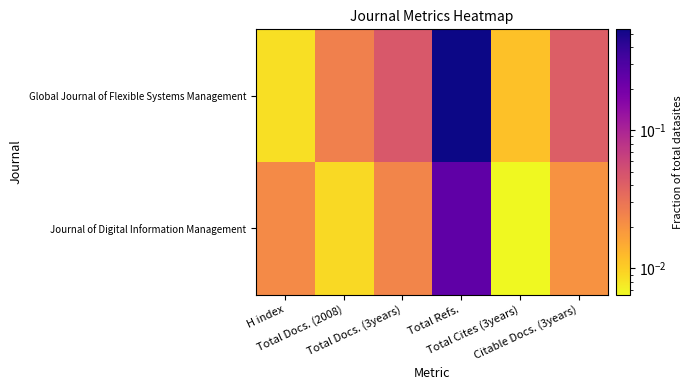

Count the number of data series in this chart.

2